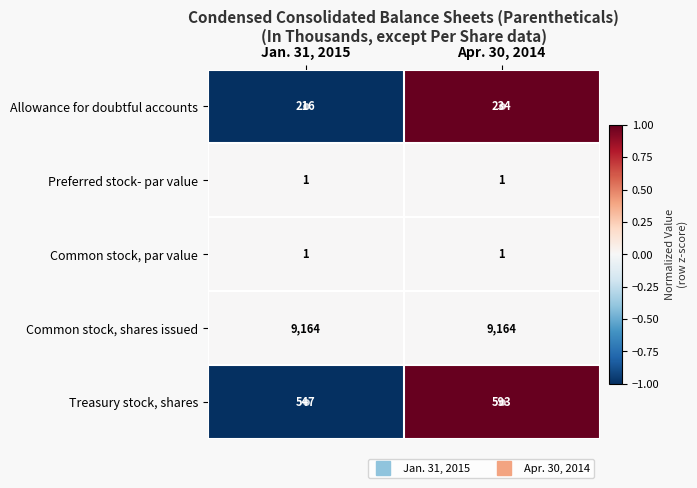

What is the spread (max minus min) of values at Jan. 31, 2015?

9163